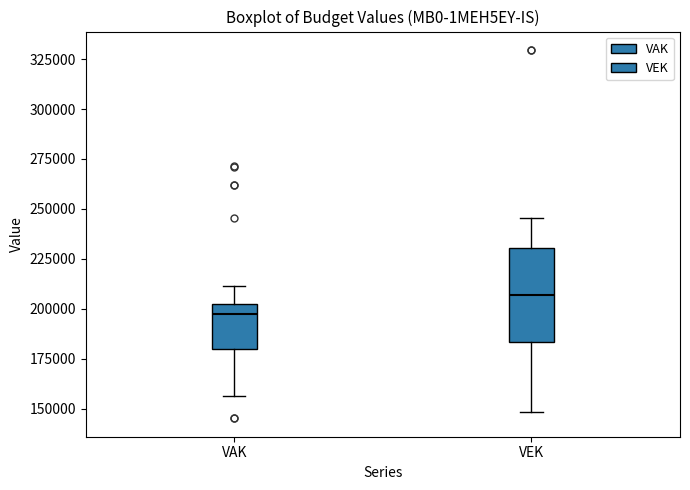

Which box has the highest median line?

VEK